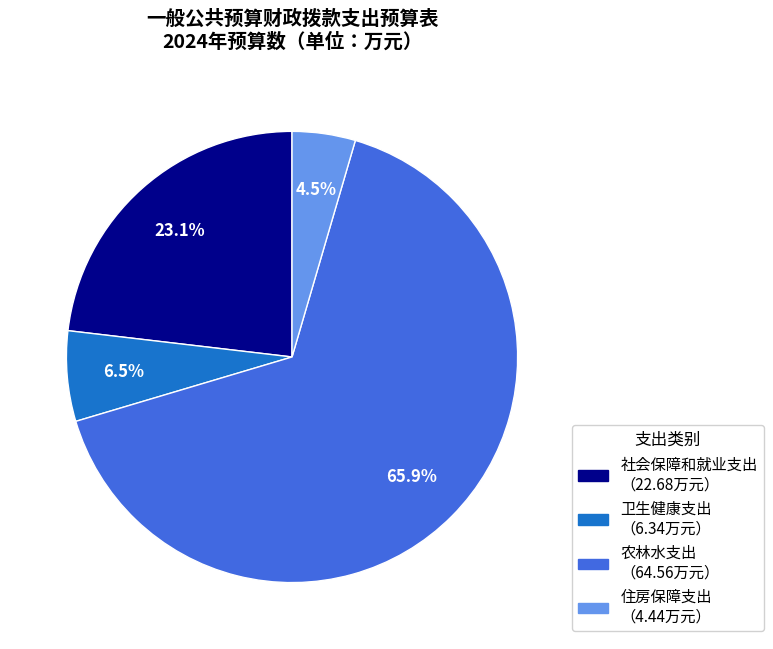

What percentage do 农林水支出 and 社会保障和就业支出 together represent?

89.0%